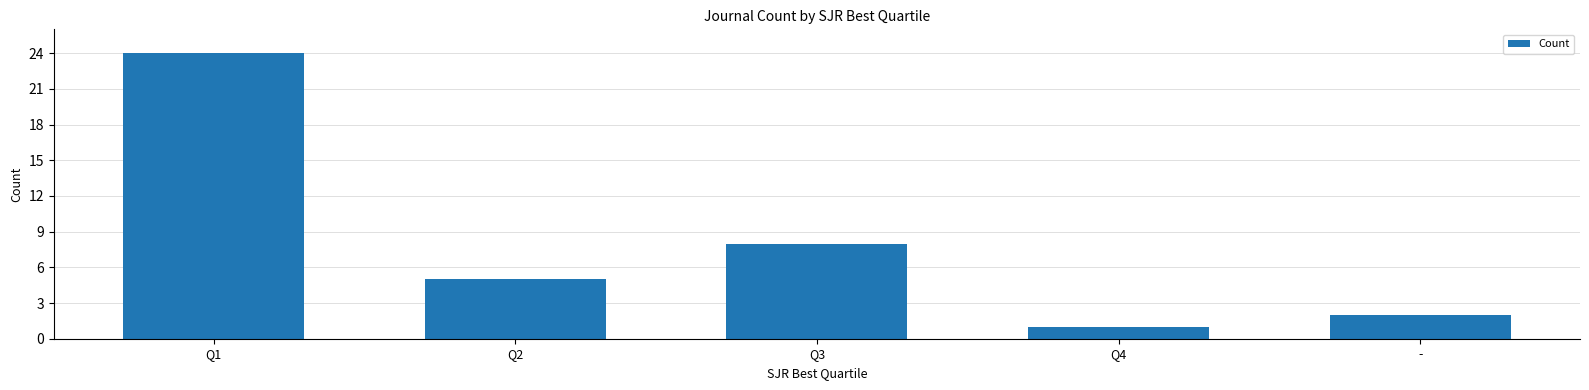

List the labels in order of value, smallest first.

Q4, -, Q2, Q3, Q1